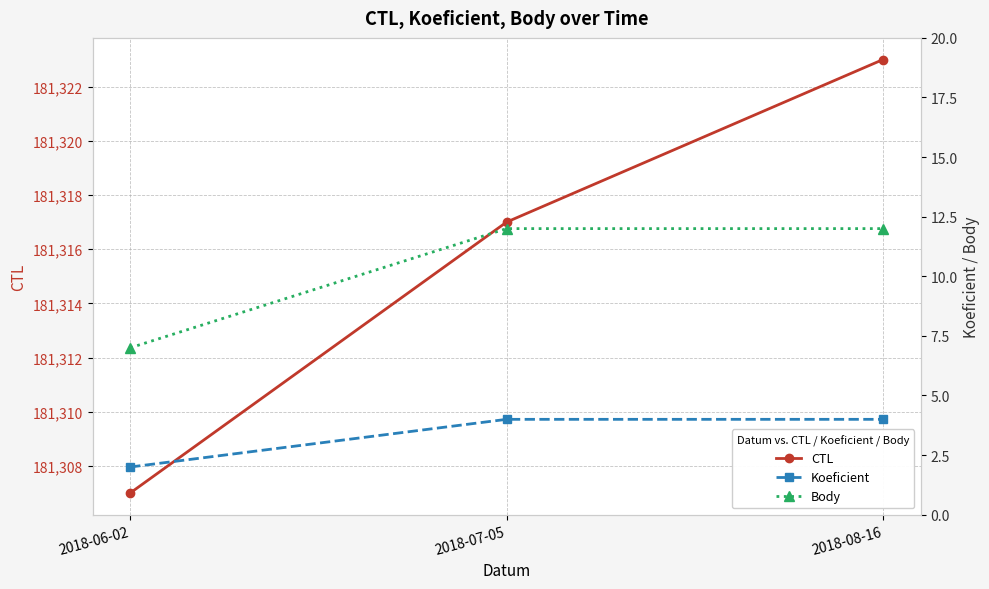

Which has a higher value, 2018-08-16 or 2018-06-02?

2018-08-16